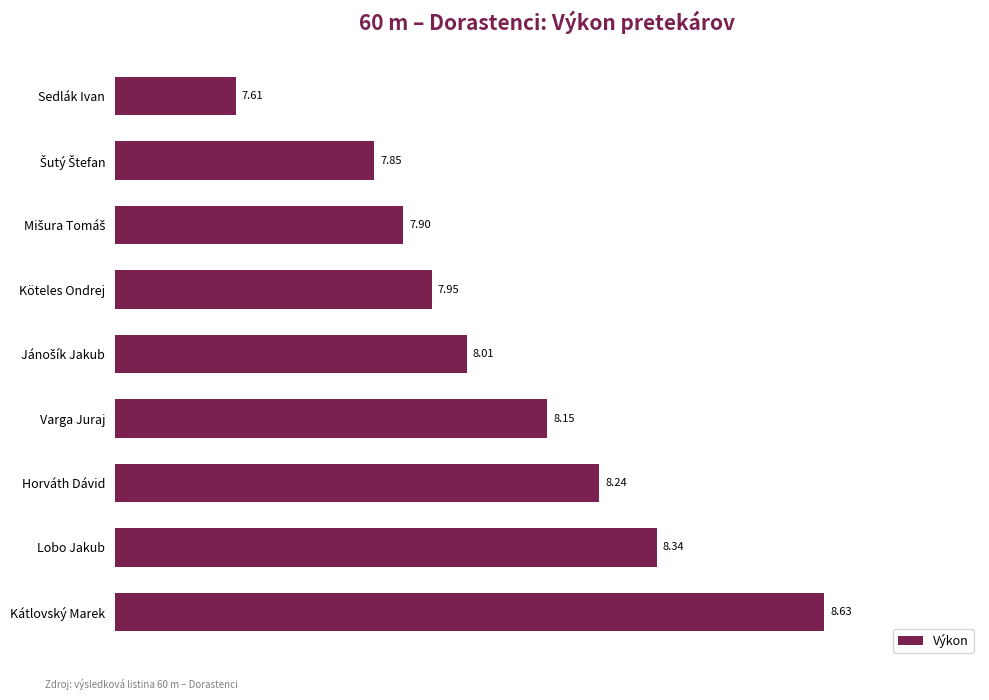

What is the label of the 6th bar from the top?

Varga Juraj